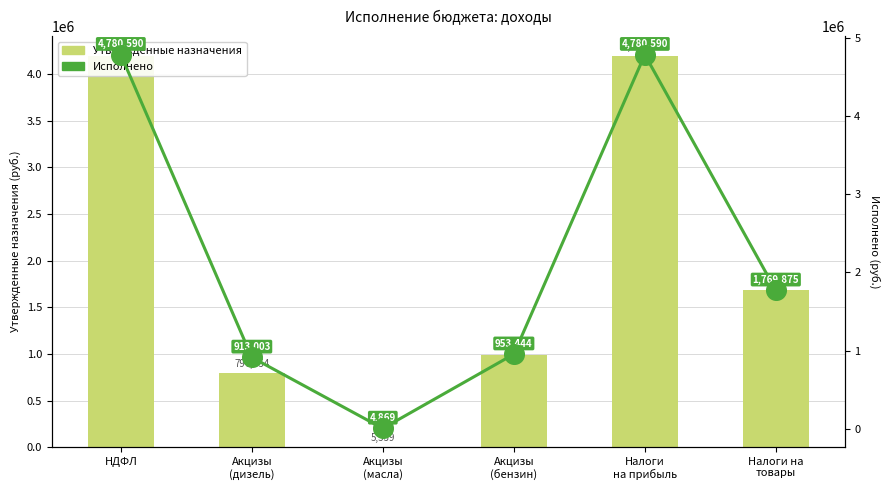

Which series reaches the minimum Y coordinate?

Исполнено